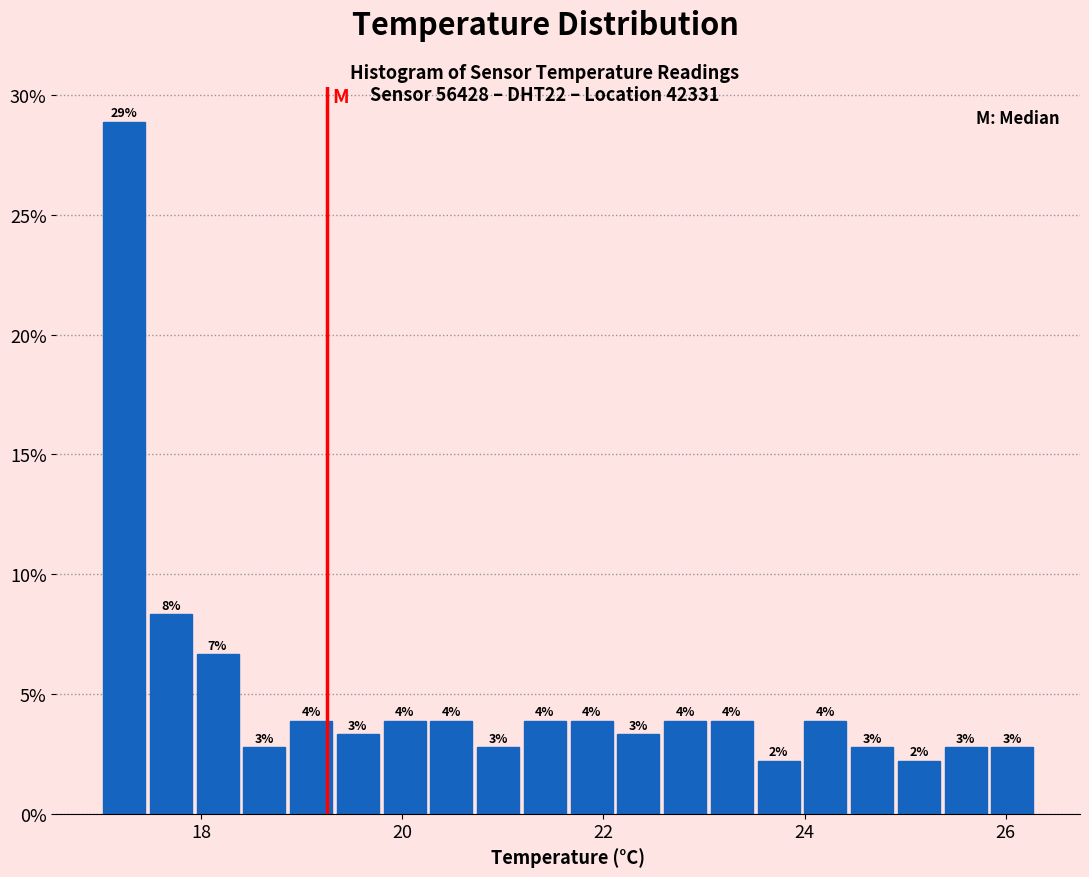

Around what value on the x-axis is the tallest bar? Give the approximate position of its centre, as read against the axis.

17.2